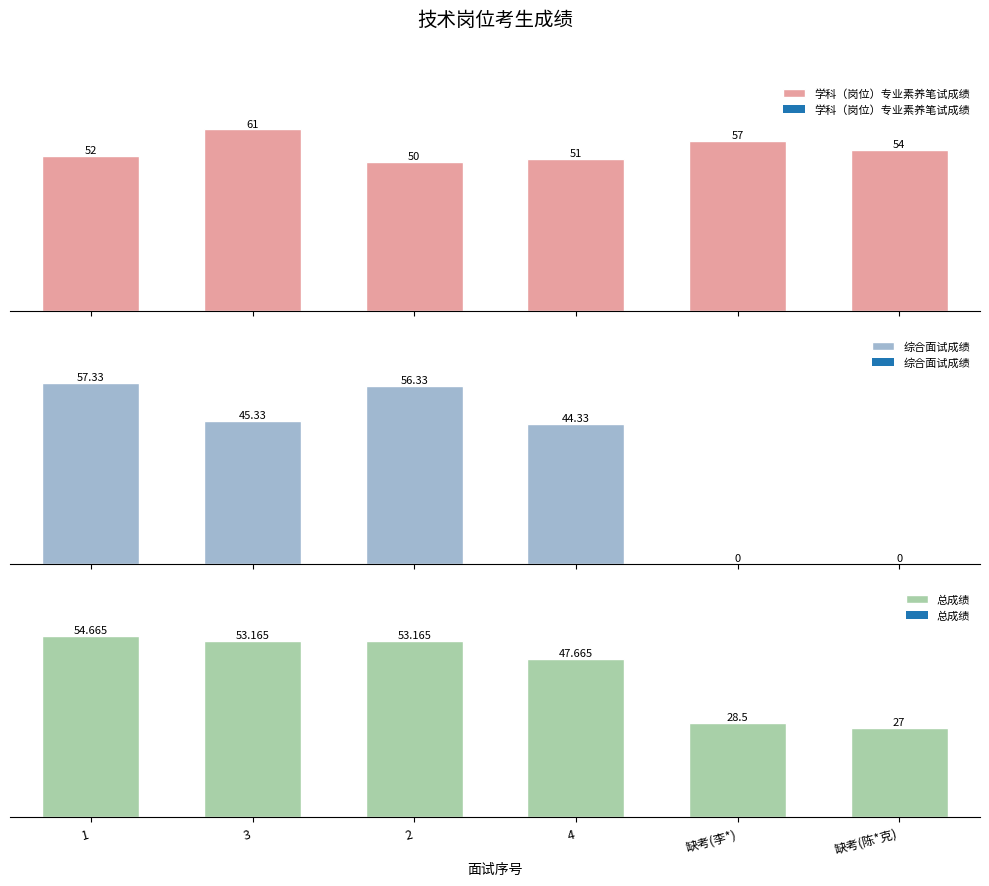

At 1, list the series in order from smallest to largest.

学科（岗位）专业素养笔试成绩, 总成绩, 综合面试成绩